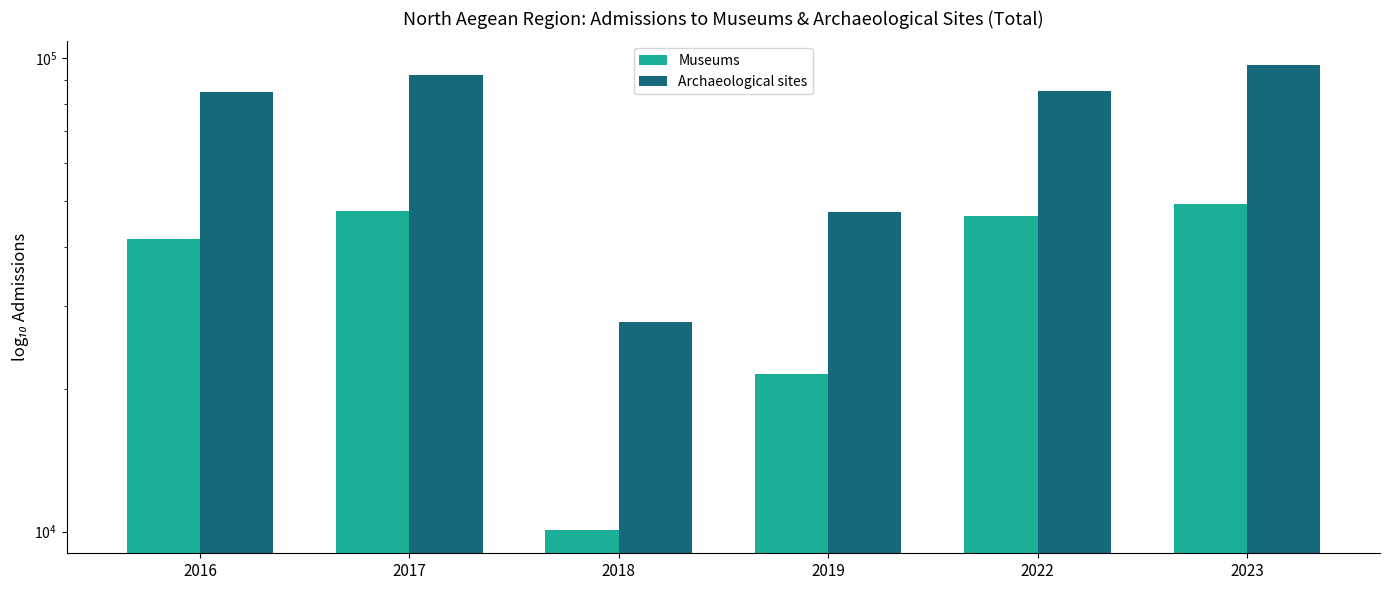

At how many categories does at least one series exceed 94369?

1